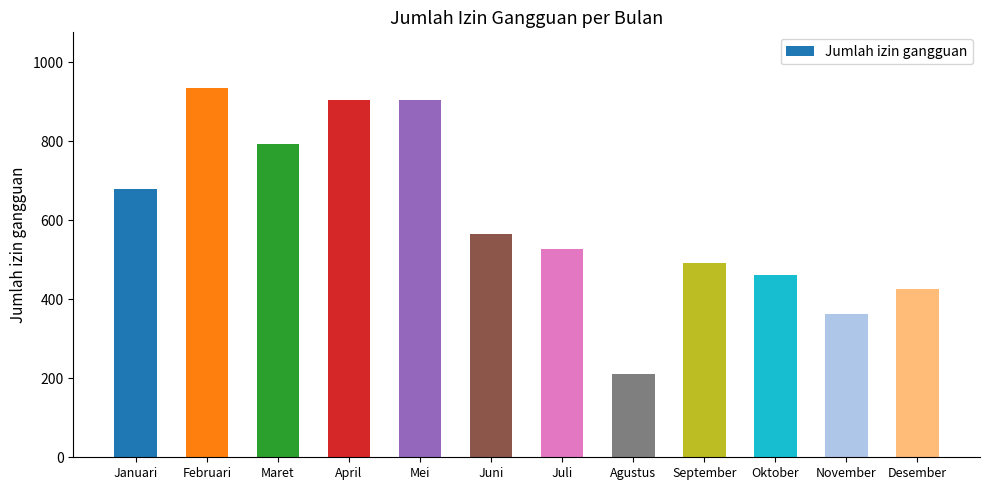

What is the sum of the values at Oktober and Agustus?

671